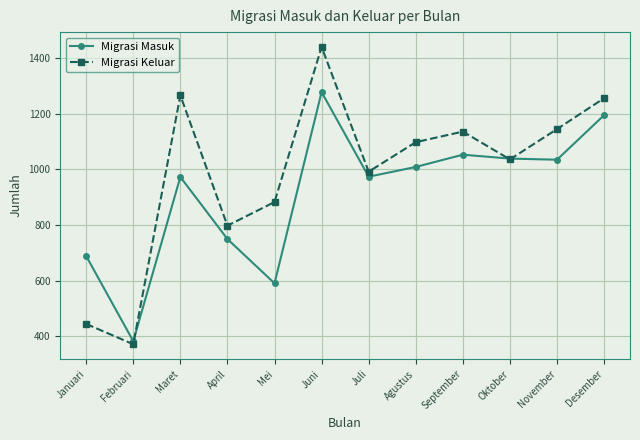

What is the label of the 1st point from the right?

Desember